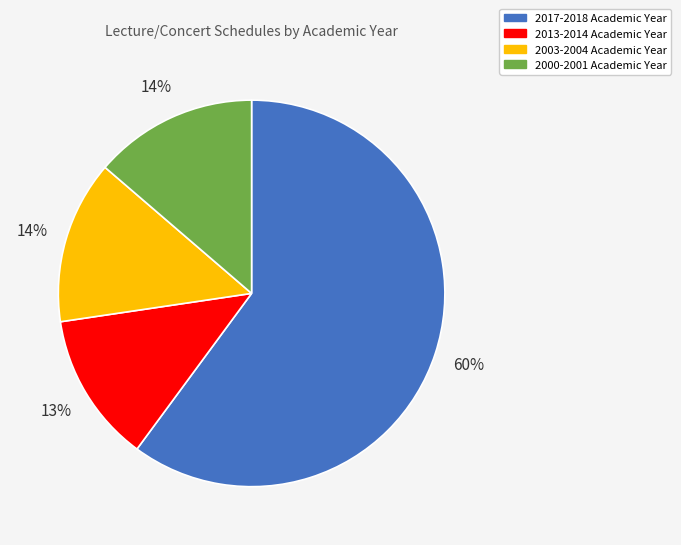

To the nearest percent, what percentage of the pie is 2013-2014?

13%